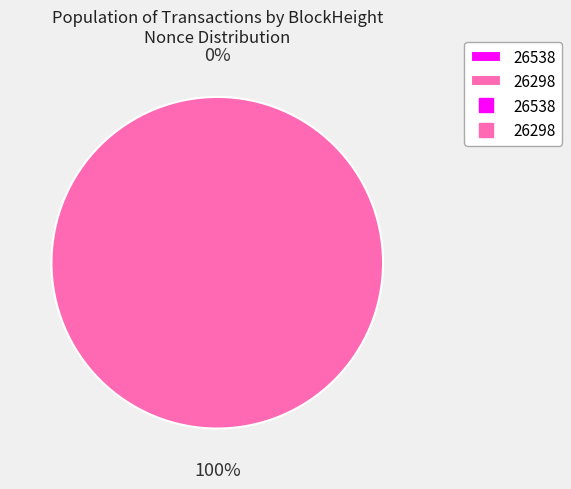

Is the sum of 26298 and 26538 greater than half?

Yes